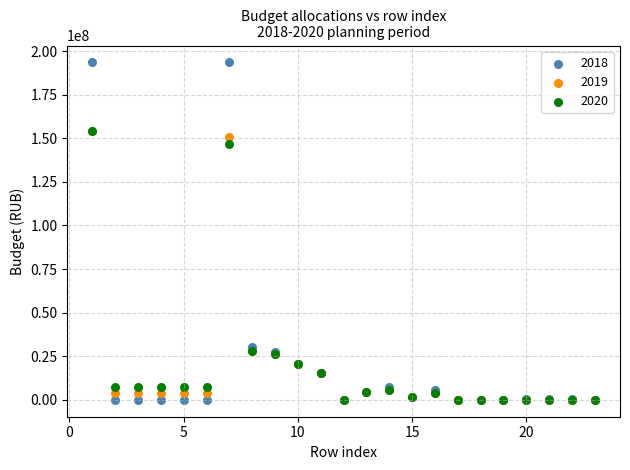

Across all series, what Y value is closest to 96730571?

146600619.0